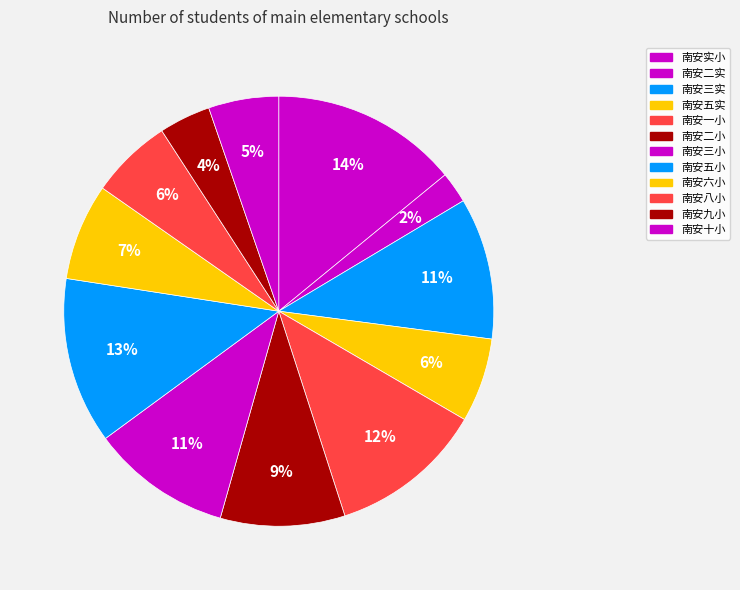

To the nearest percent, what is the average slice percentage?

8%